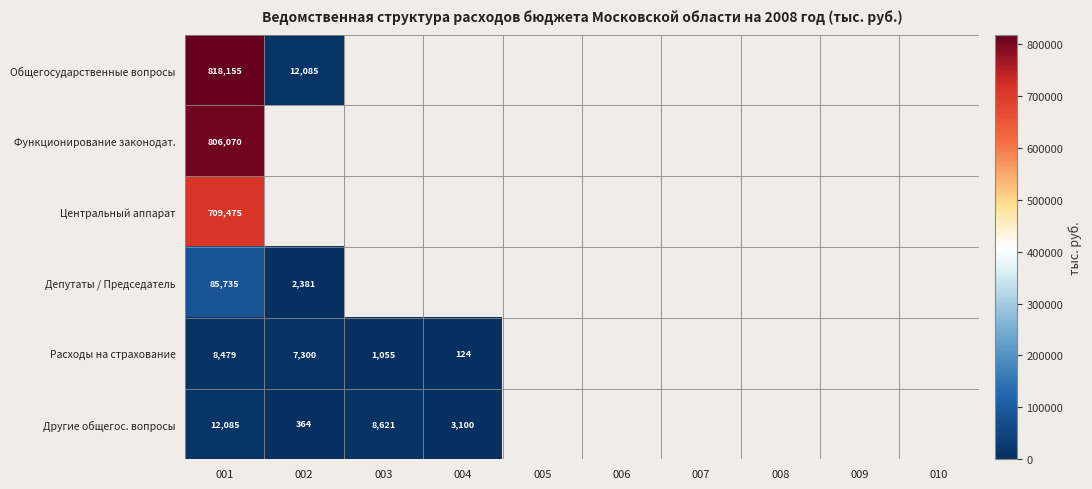

Is it true that Другие общегос. вопросы equals 6299.8 at 001?

False